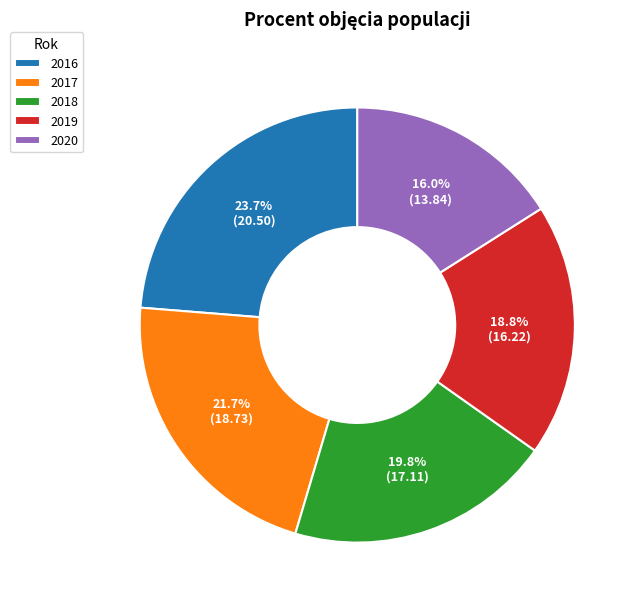

To the nearest percent, what percentage of the pie is 2016?

24%